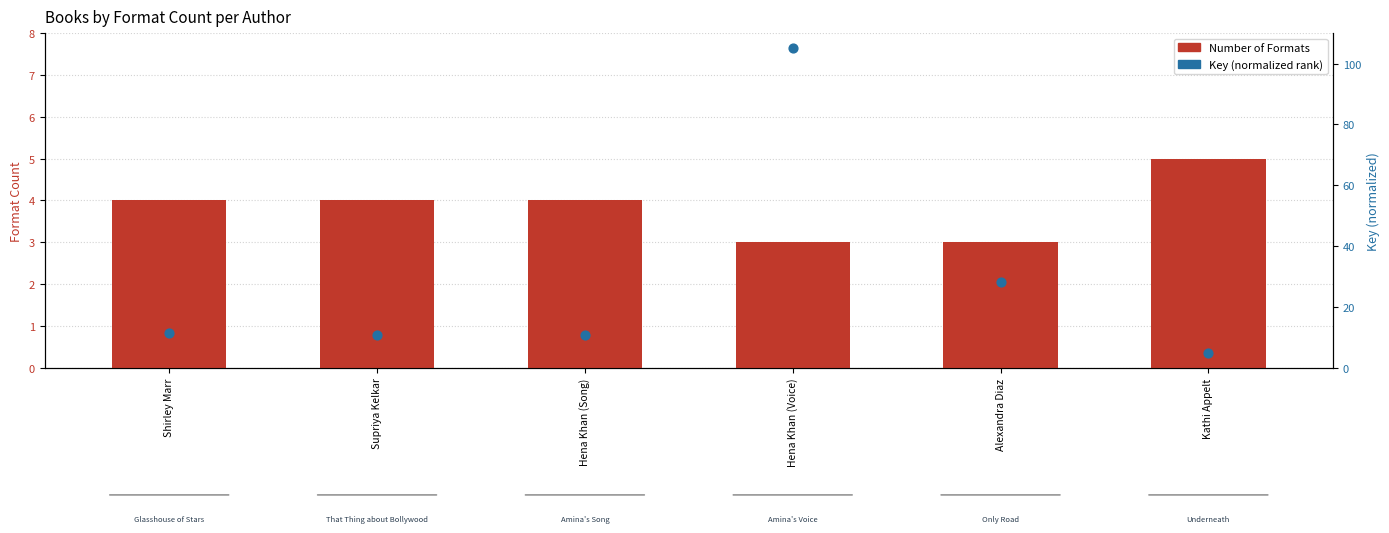

Is the value of Number of Formats at Hena Khan (Song) greater than the value of Key (normalized rank) at Alexandra Diaz?

No